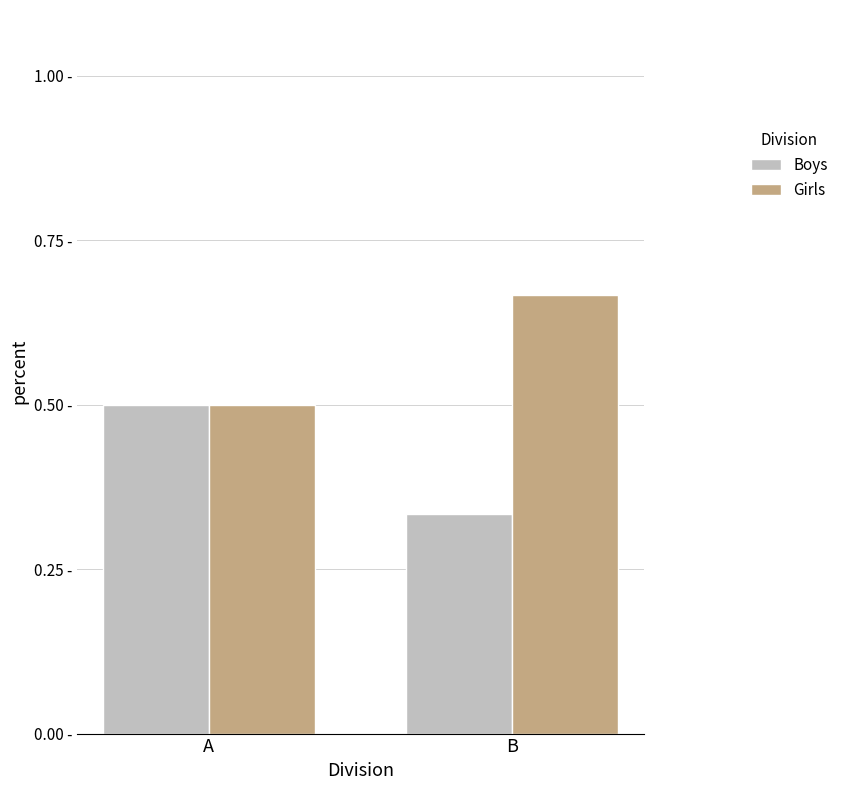

Rank the series at B from highest to lowest value.

Girls, Boys